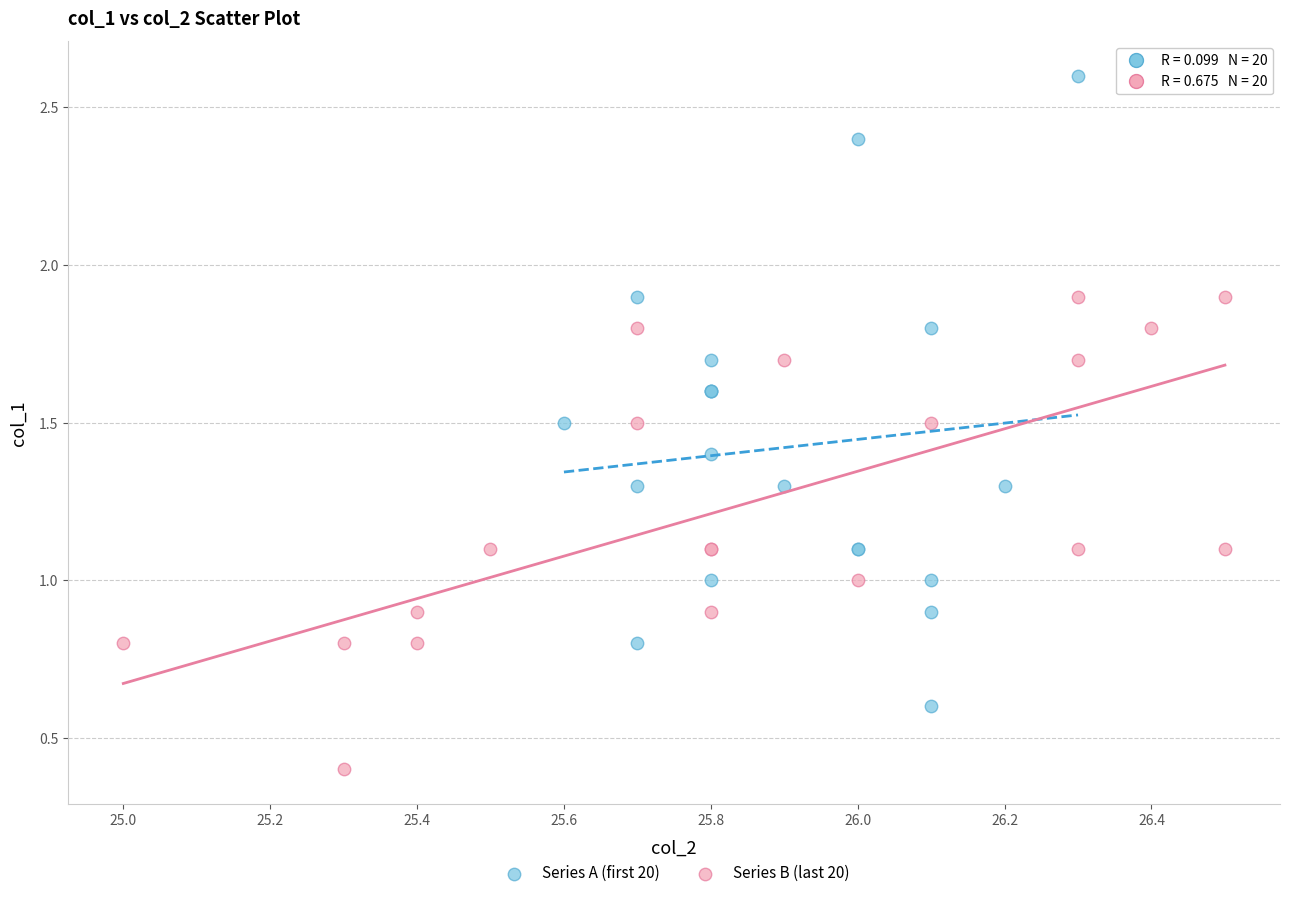

Which series contains the highest Y value?

Series A (first 20)